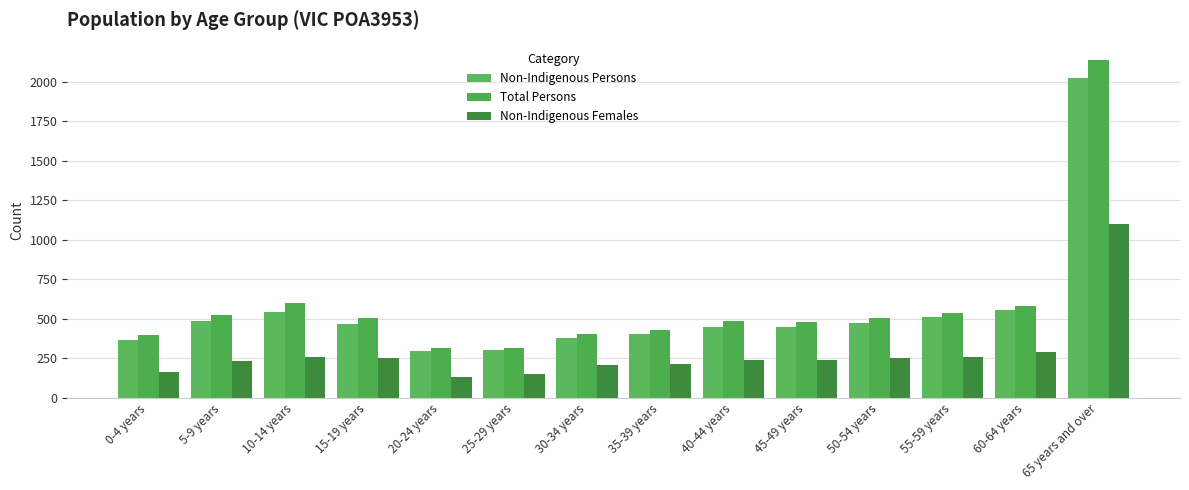

Count the number of categories in the chart.

14